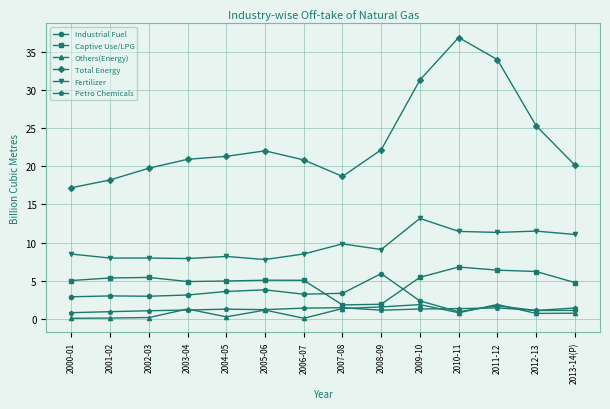

What is the maximum value for Industrial Fuel?

5.9